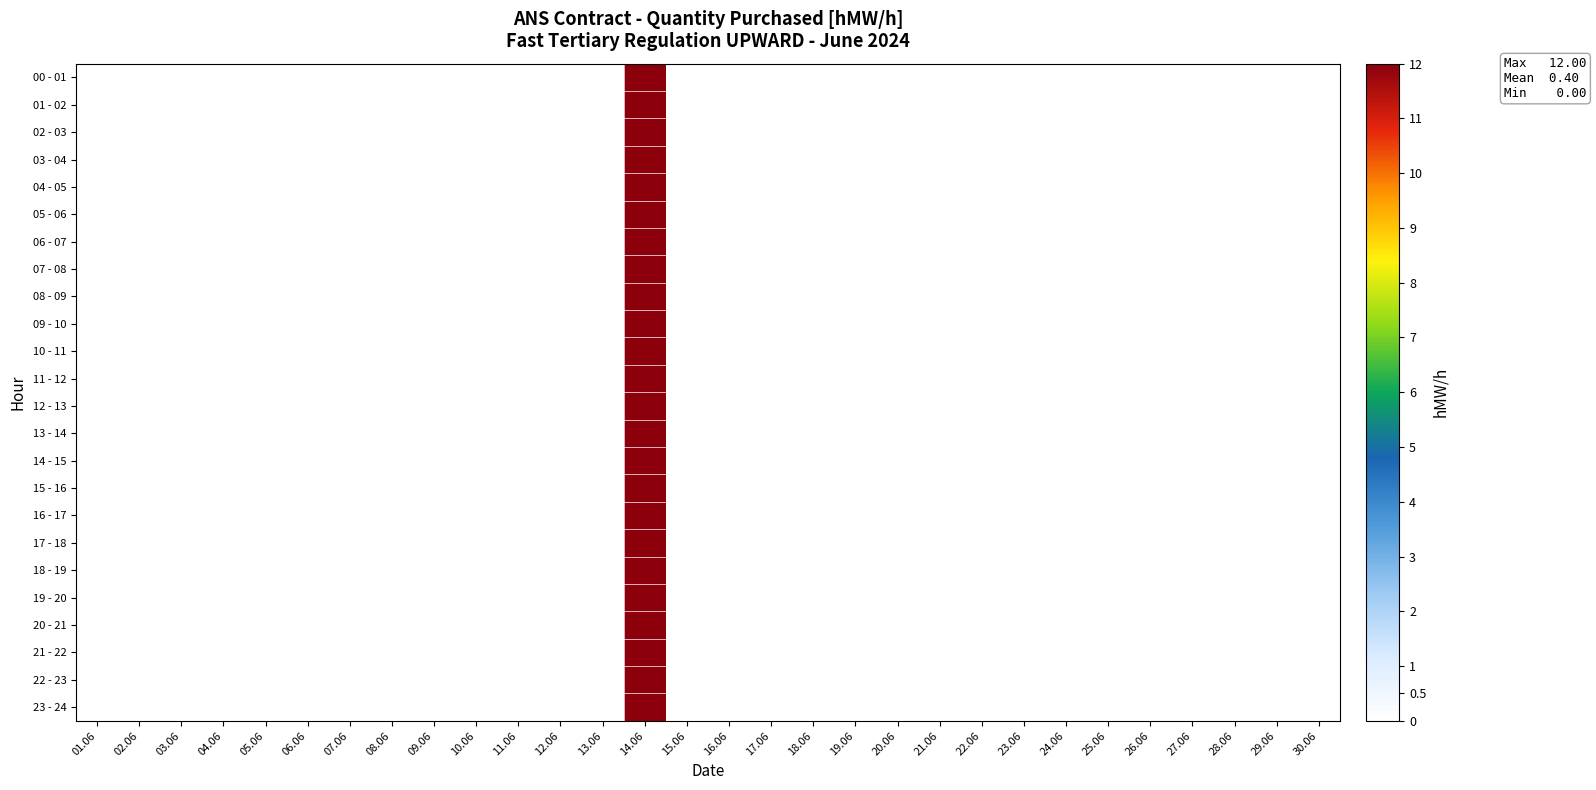

Which has a higher value, 30.06 or 13.06?

30.06